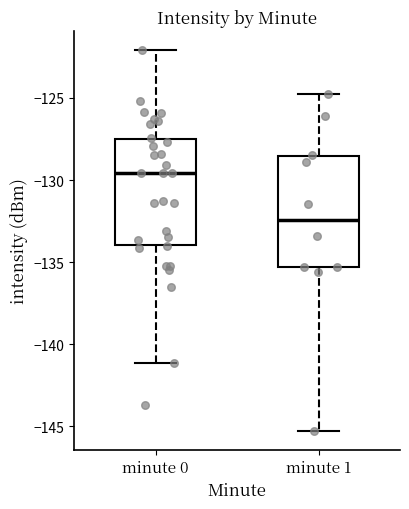

Where does the lower whisker of the box for minute 0 end on the y-axis? The values are not printed on the chart, so give them approximately, as read against the axis.

-141.0